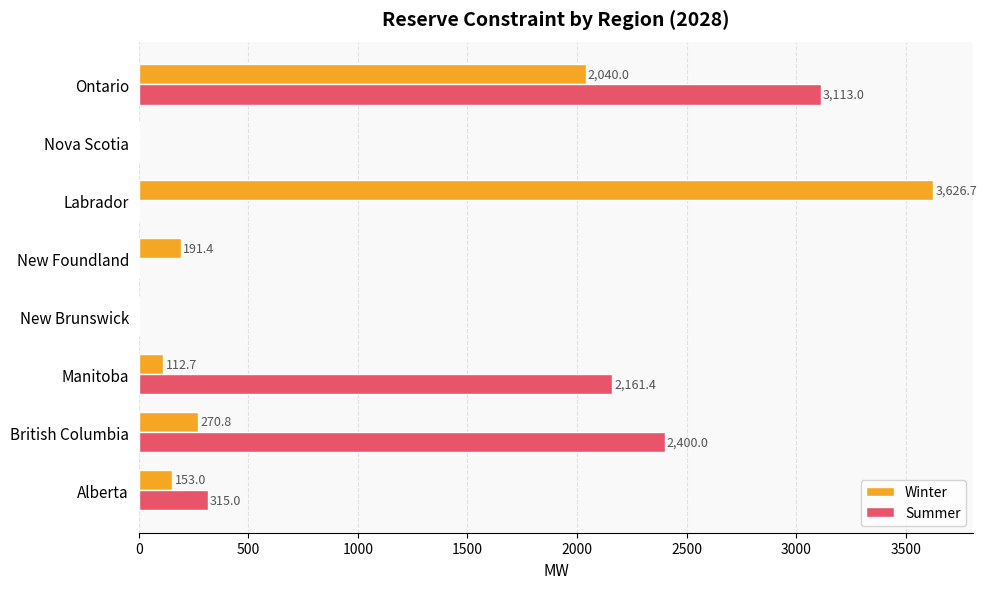

How many data points in Winter are above 191?

4